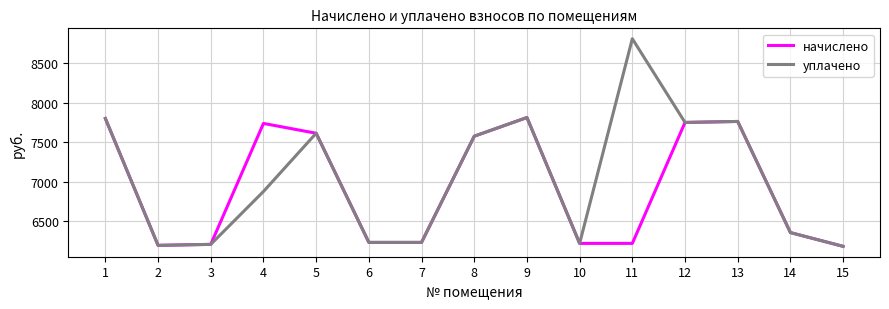

What is the sum of all уплачено values?

105643.5